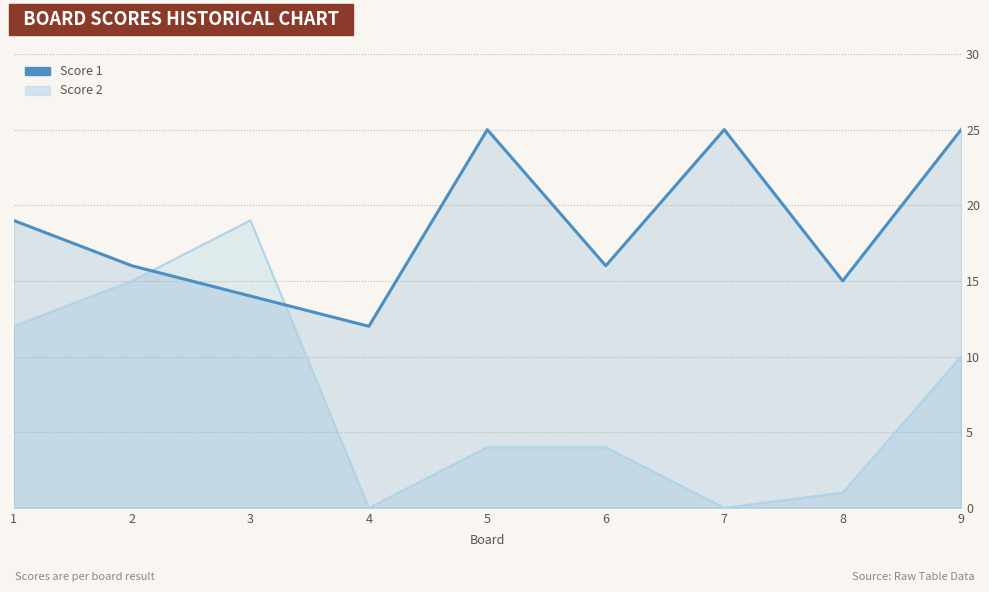

How many points are higher than both their immediate neighbors (excluding endpoints)?

2